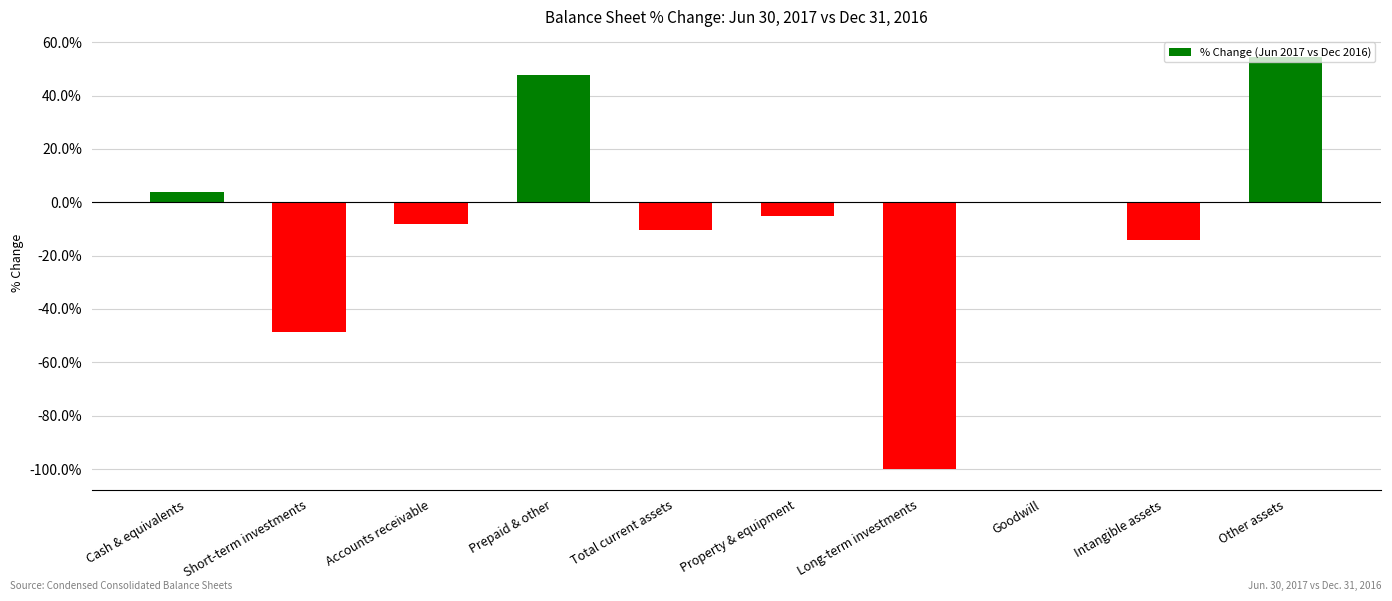

Which label corresponds to the largest value in the chart?

Other assets